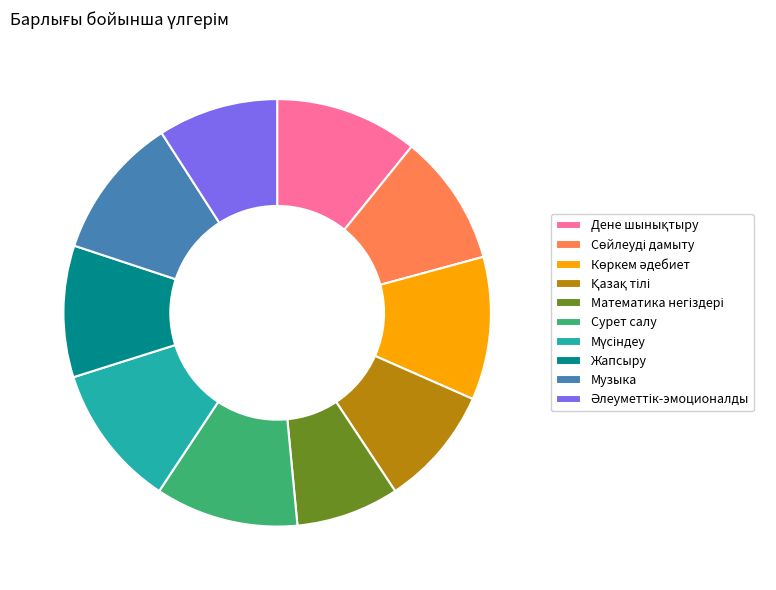

Is Жапсыру the majority of the pie?

No